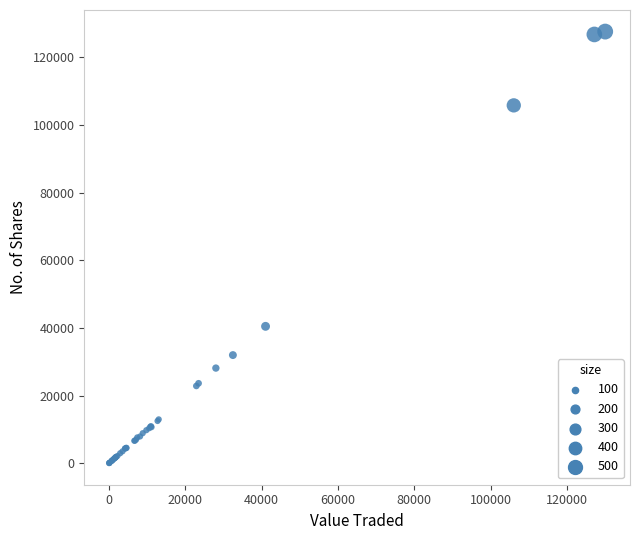

What Y value in the scatter plot is closest to 63836?

40478